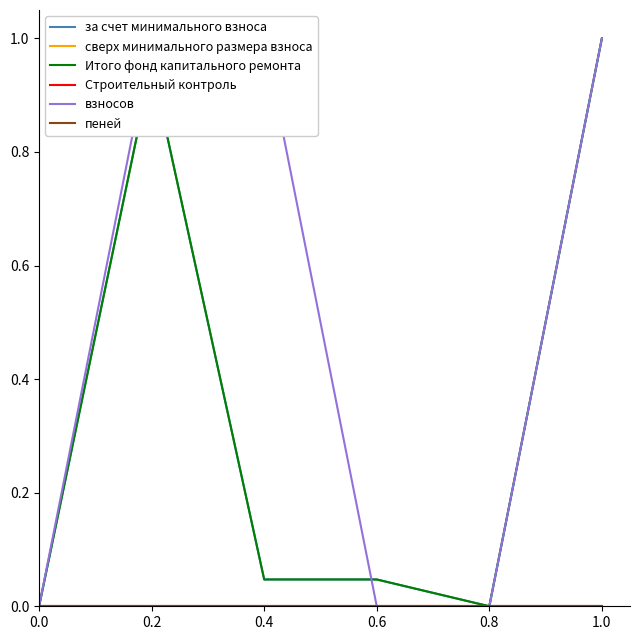

How many lines are shown in the chart?

6